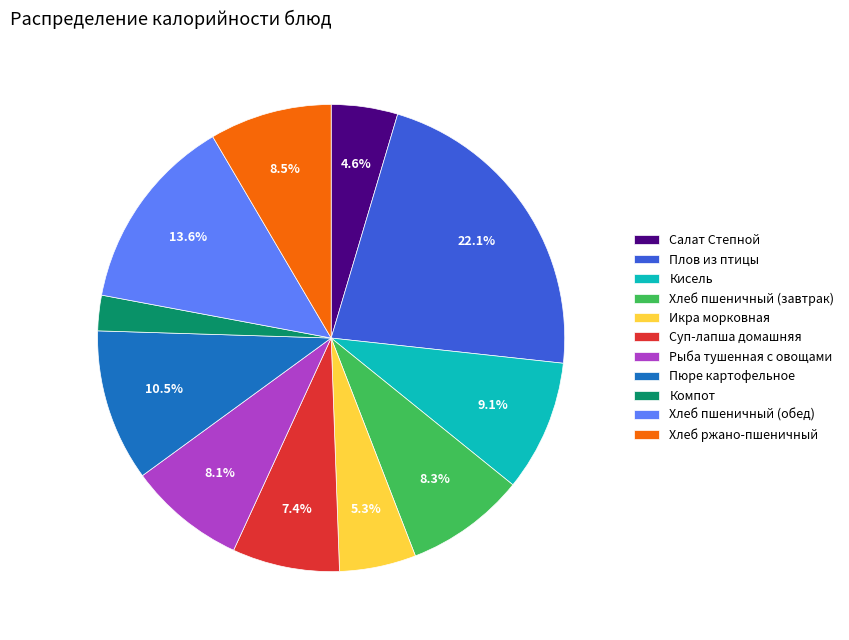

Which slice is the smallest?

Компот